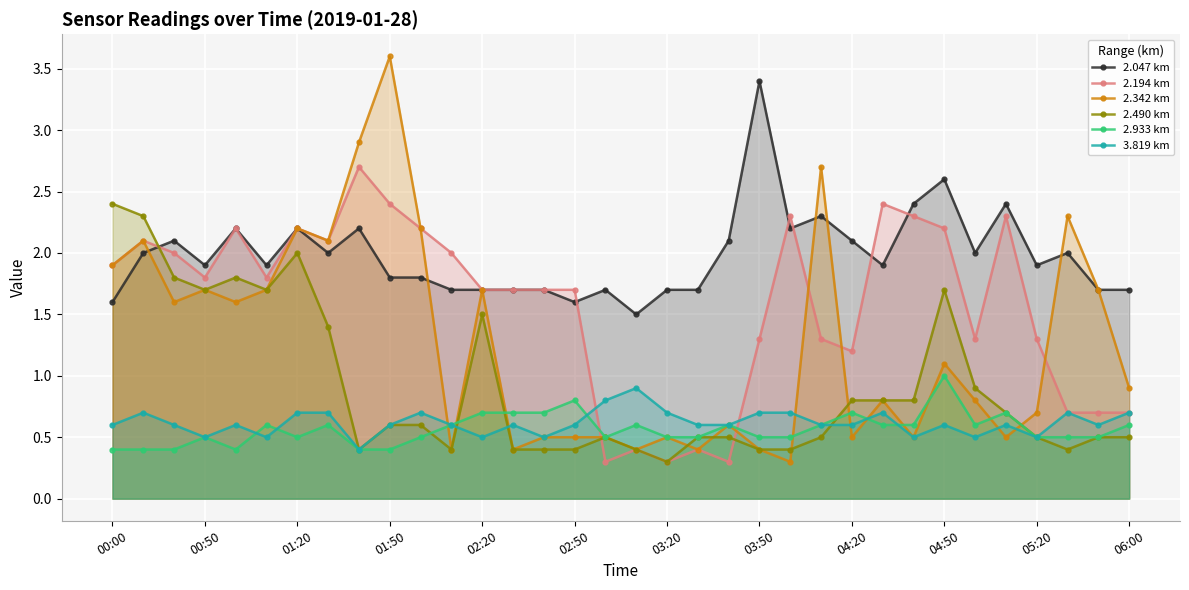

Which series has the widest spread of values?

2.342 km